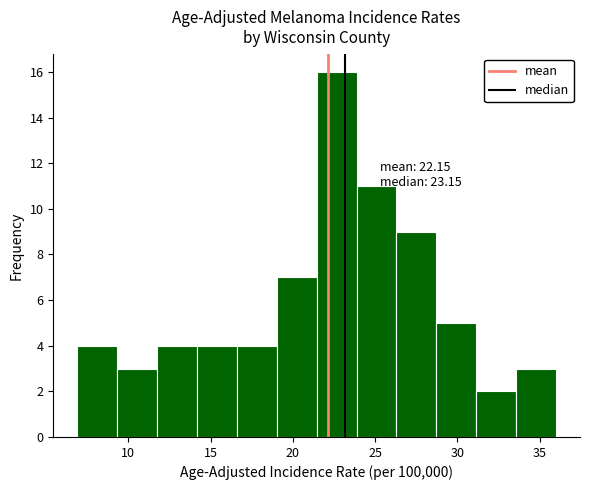

Over which range of the x-axis is the bar tallest?

21.5 to 24.0